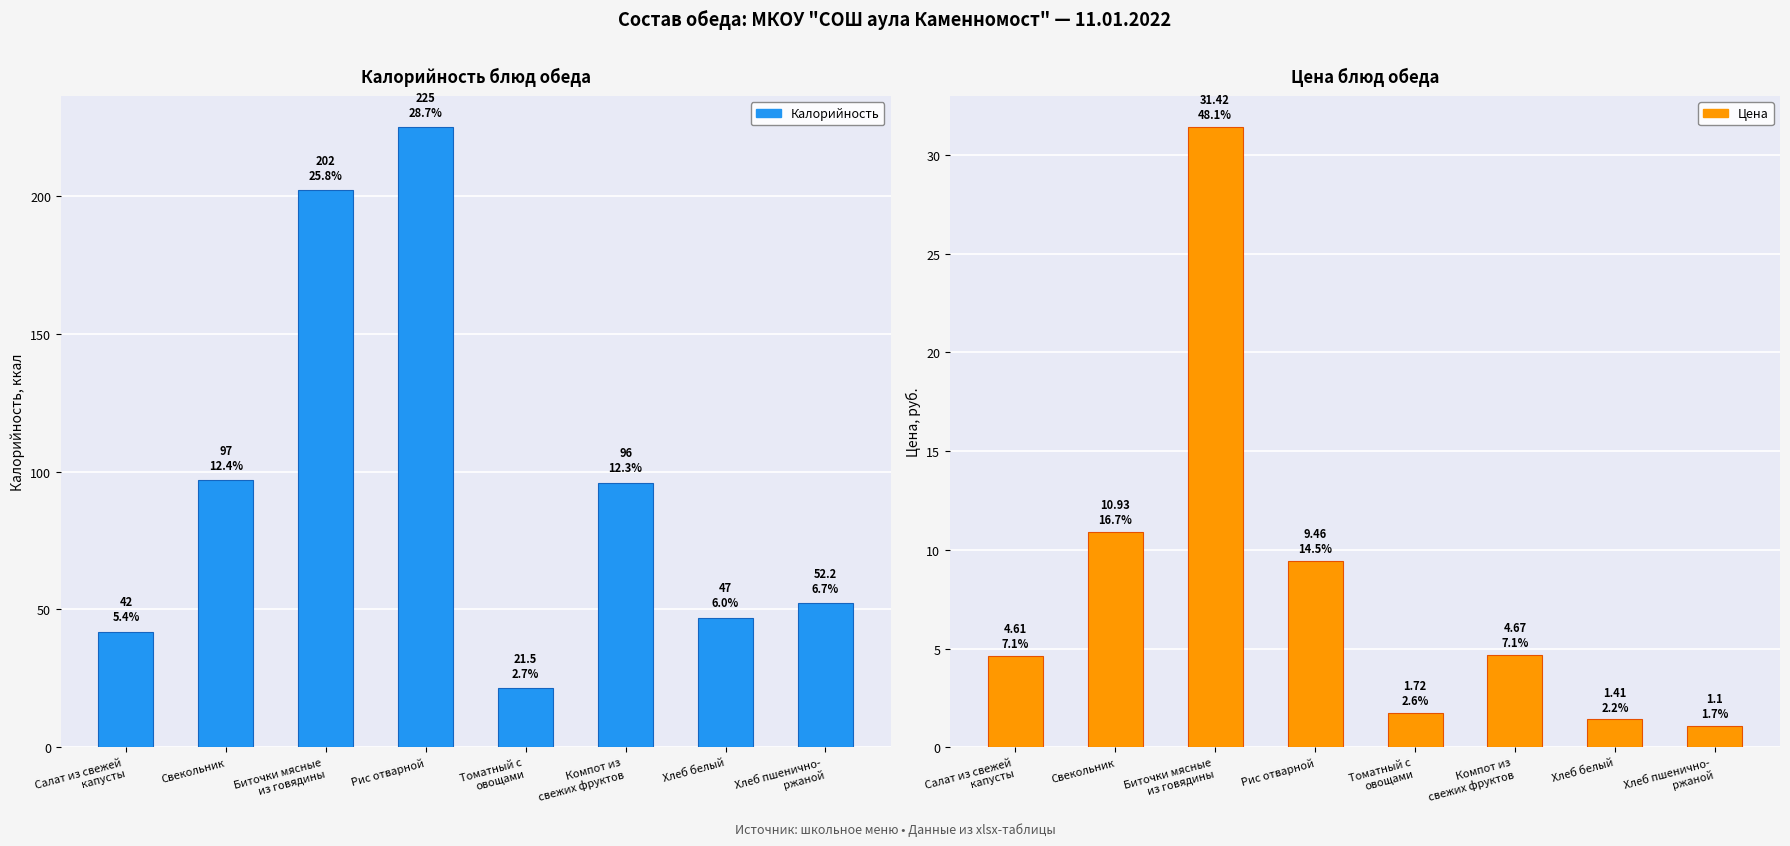

Where is Калорийность nearest to the value 123?

Свекольник